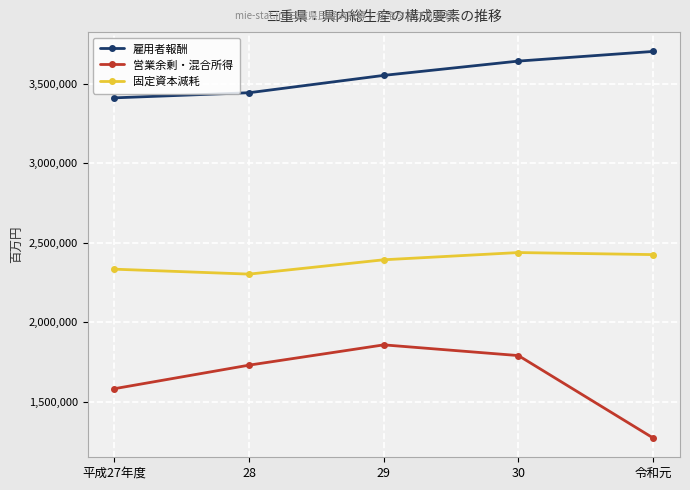

What is the value of the 雇用者報酬 point at the 3rd from the left?

3553126